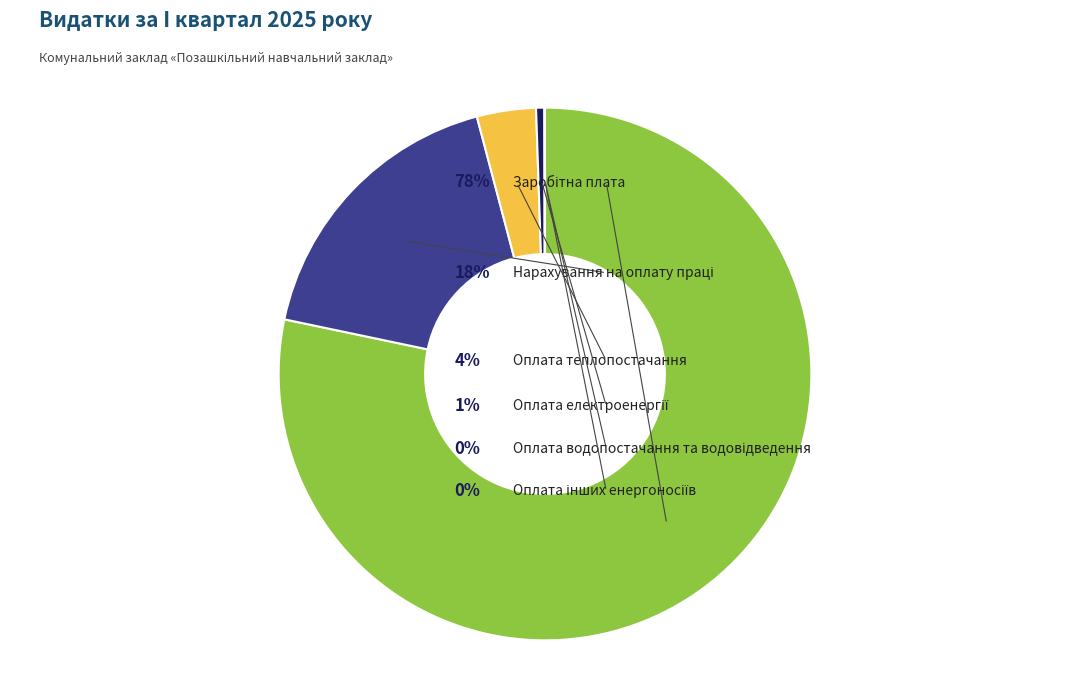

Does any single category account for the majority?

Yes